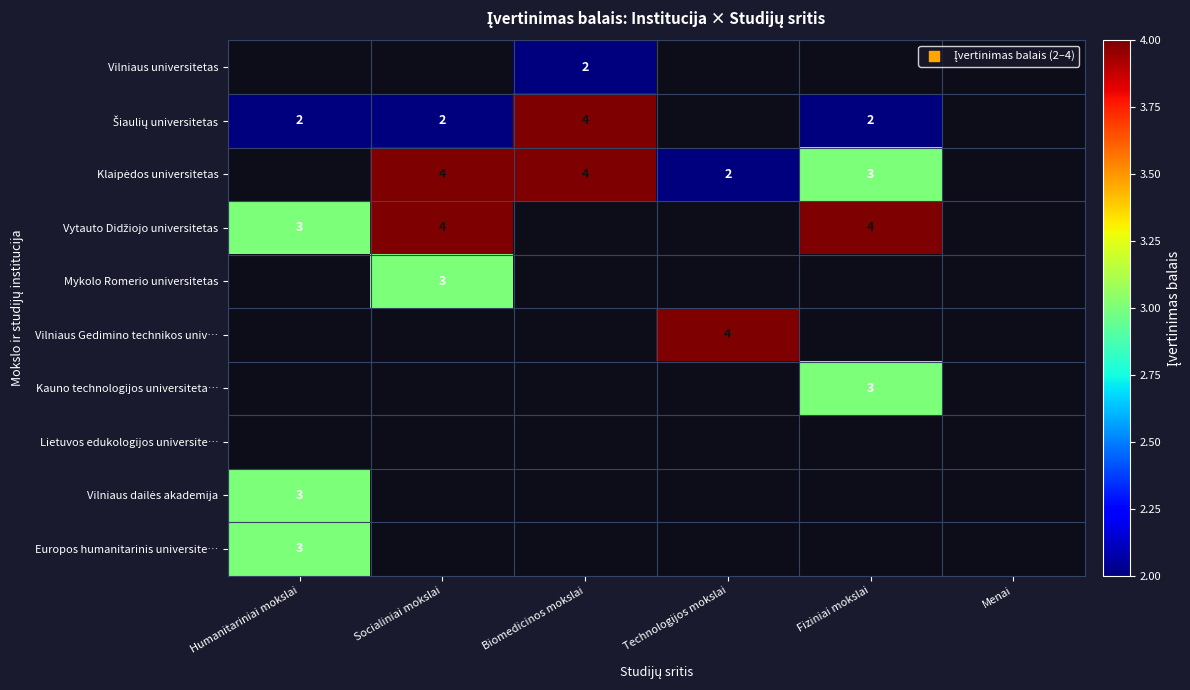

How many positive values does the Vytauto Didžiojo universitetas series have?

3